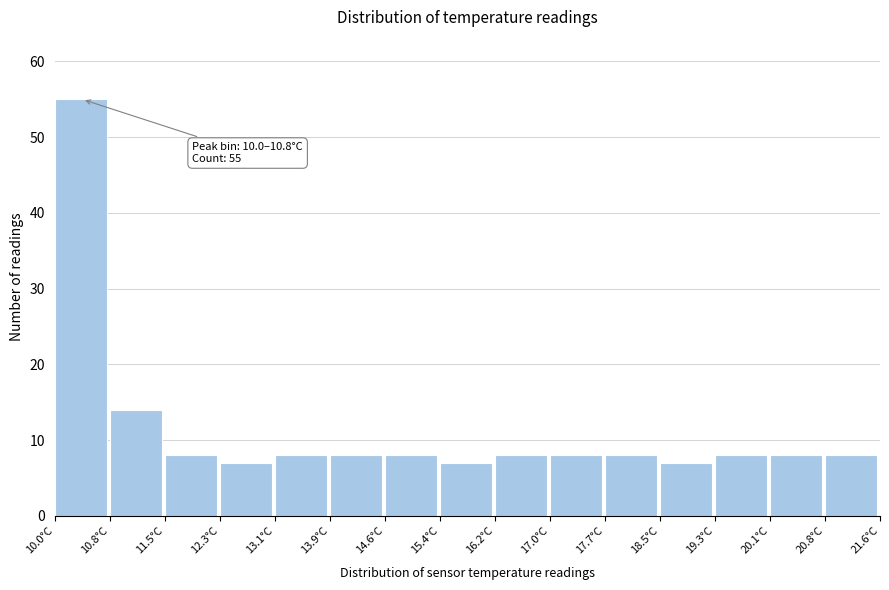

Which range on the x-axis has the tallest bar?

10.0 to 10.8